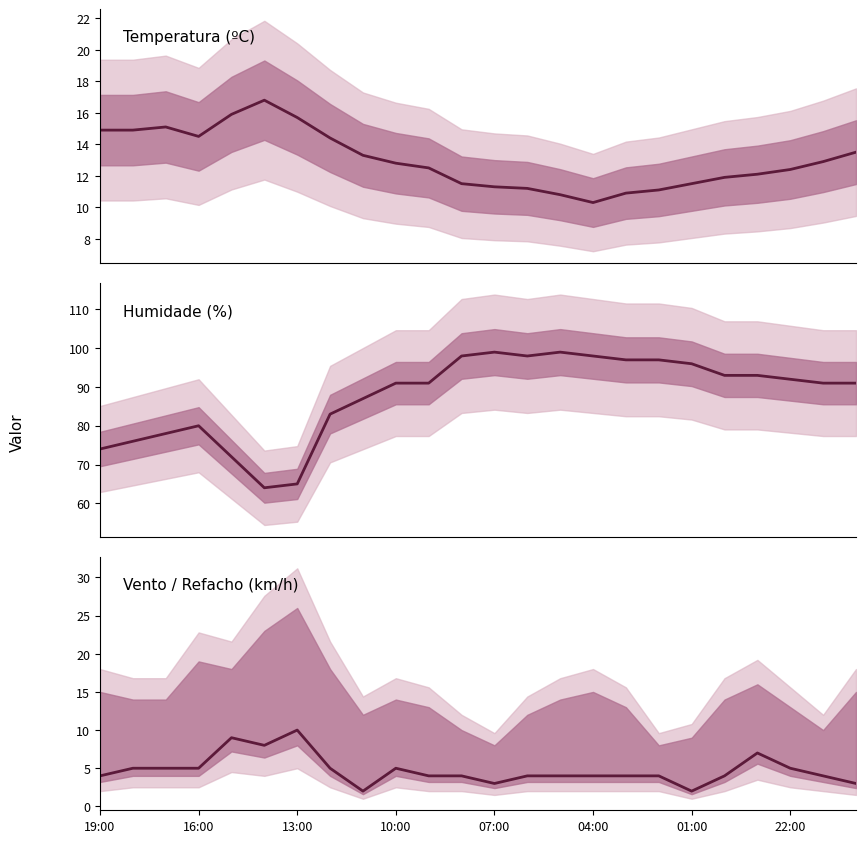

What is the difference between the Temperatura (ºC) values at 17 and 22?

1.8